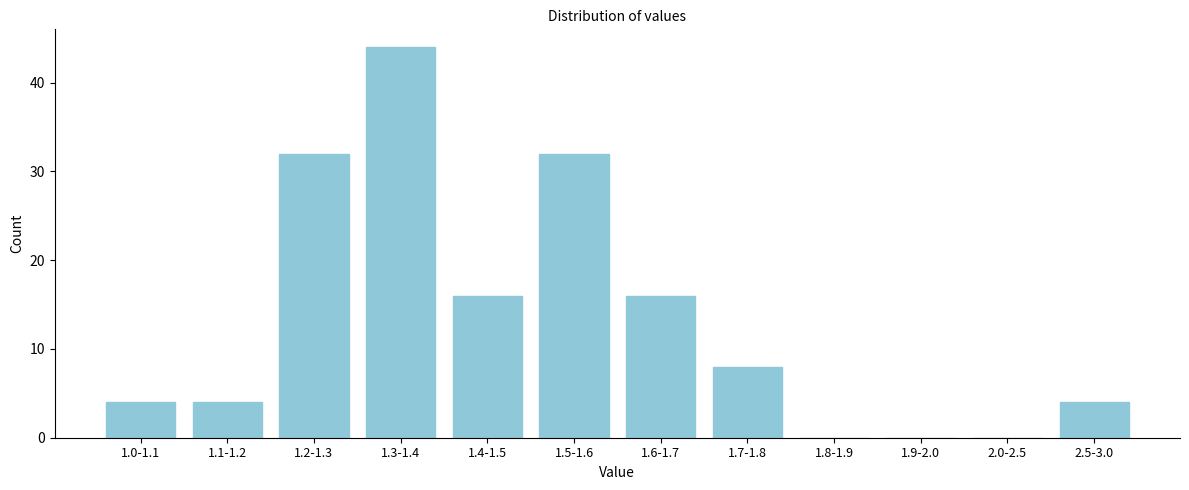

Reading left to right, extract all data points from this chart.

1.0-1.1=4	1.1-1.2=4	1.2-1.3=32	1.3-1.4=44	1.4-1.5=16	1.5-1.6=32	1.6-1.7=16	1.7-1.8=8	1.8-1.9=0	1.9-2.0=0	2.0-2.5=0	2.5-3.0=4